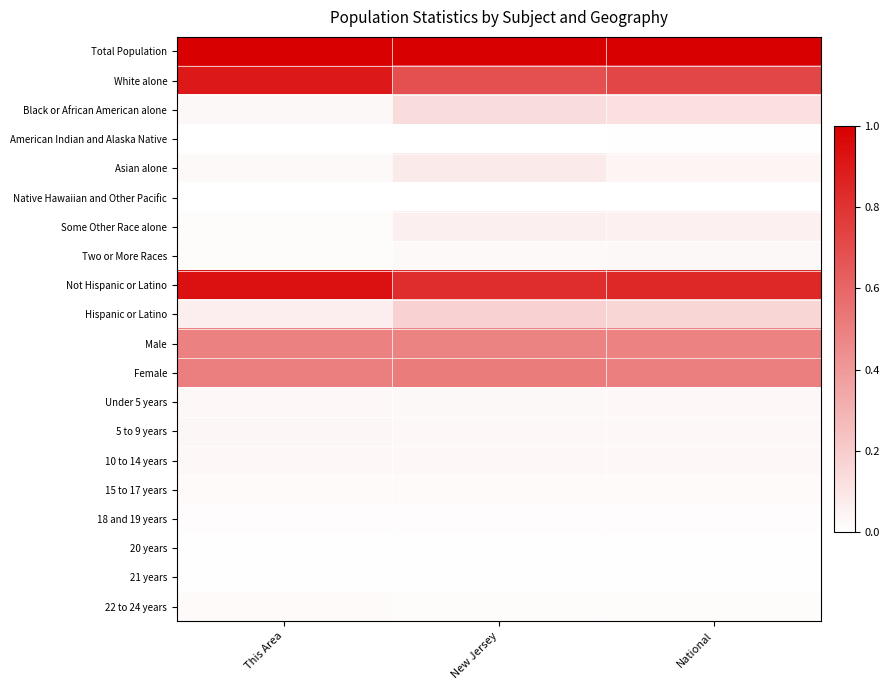

At how many categories does at least one series exceed 0?

3